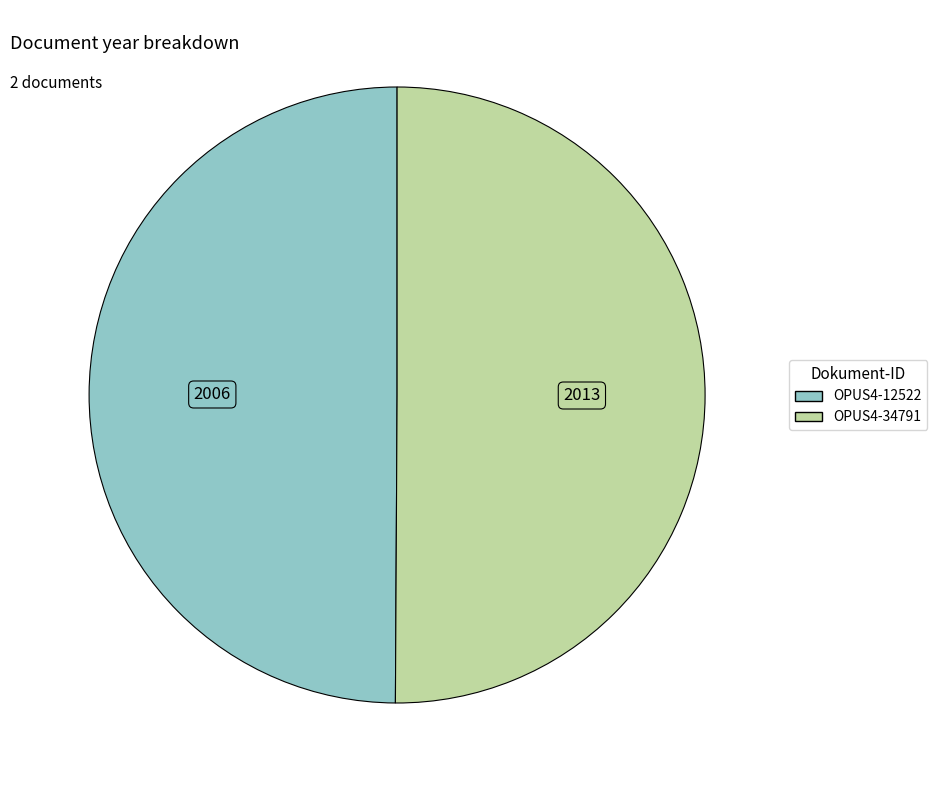

Is it true that OPUS4-12522 is 56% of the pie?

False